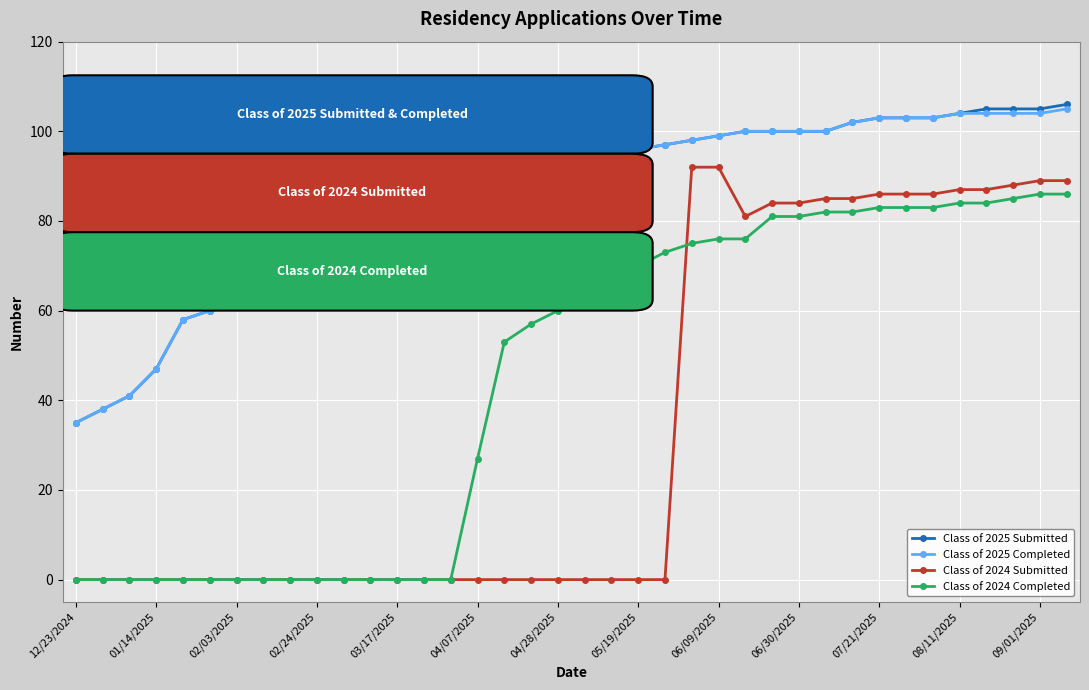

True or false: Class of 2025 Submitted and Class of 2024 Submitted intersect in this chart.

False